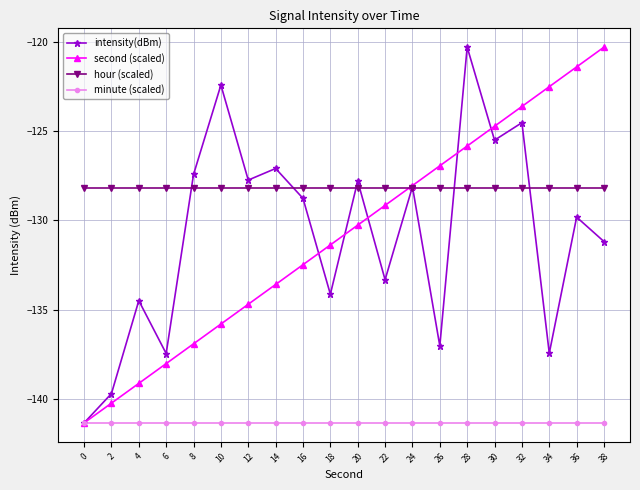

At which category is the sum across all series the highest?

28